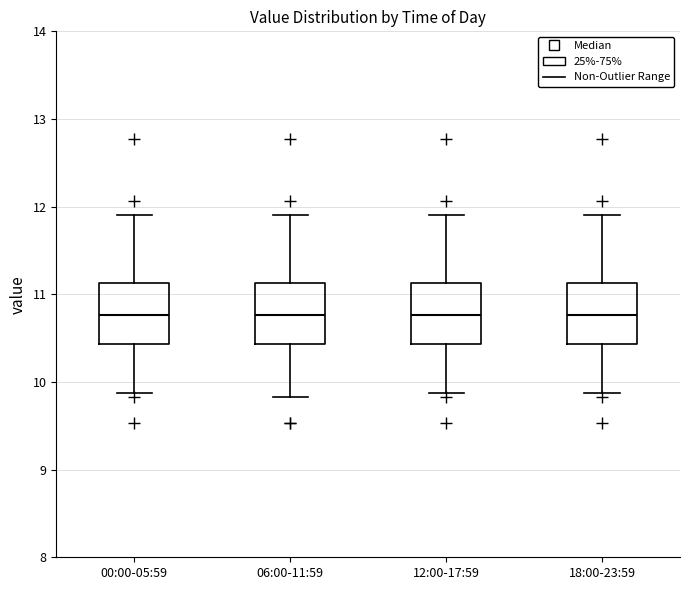

Reading left to right, transcribe this box plot: for each box, give where its median line is, the range the box spans, and where its two whiskers end, as read against the y-axis. The values are not printed on the chart, so give them approximately, as read against the axis.

00:00-05:59: median 10.8, box 10.4 to 11.1, whiskers 9.9 to 11.9
06:00-11:59: median 10.8, box 10.4 to 11.1, whiskers 9.8 to 11.9
12:00-17:59: median 10.8, box 10.4 to 11.1, whiskers 9.9 to 11.9
18:00-23:59: median 10.8, box 10.4 to 11.1, whiskers 9.9 to 11.9